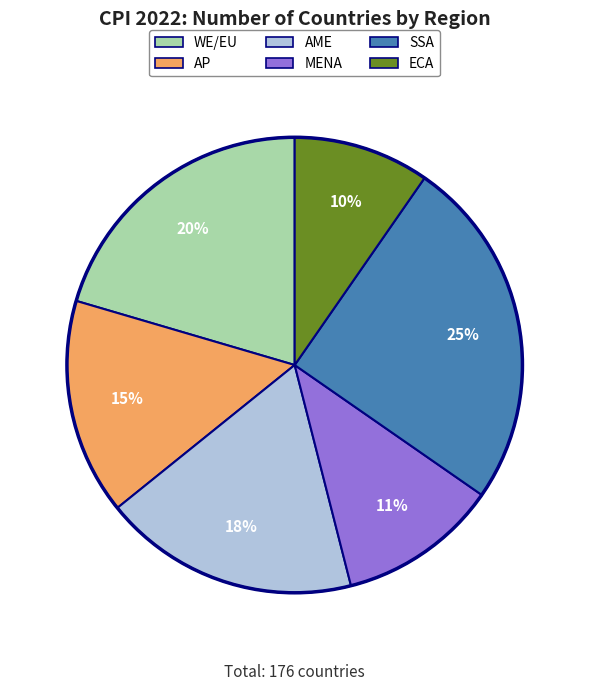

What percentage is the AME slice, to the nearest percent?

18%